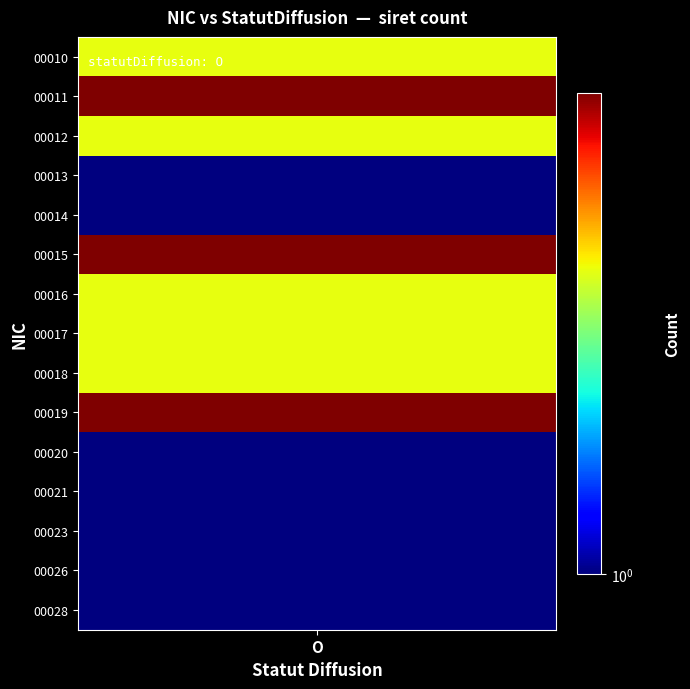

How many data points in 00018 are above 0?

2